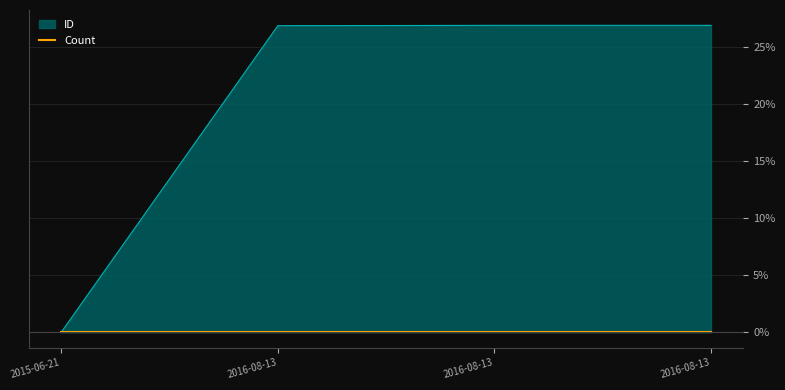

What is the value of the 4th point from the left?

26.9